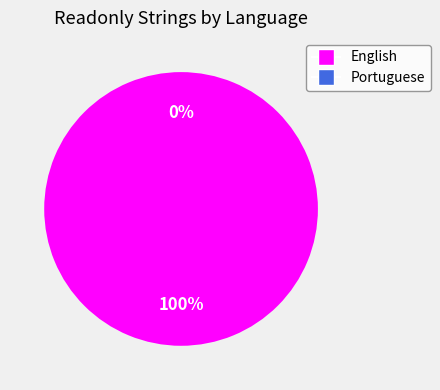

Is it true that Portuguese is 0% of the pie?

True